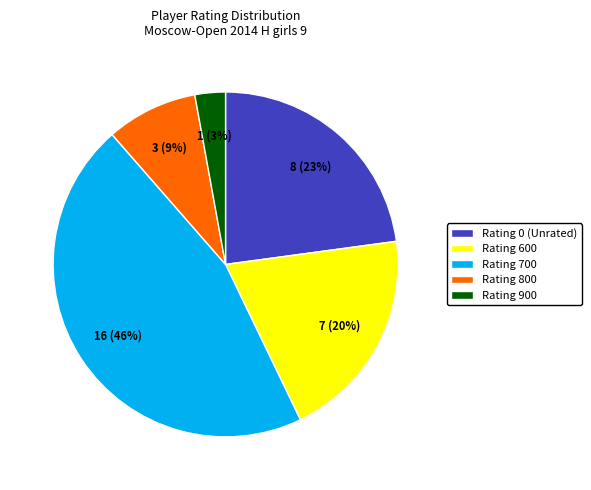

How many slices are in this pie chart?

5